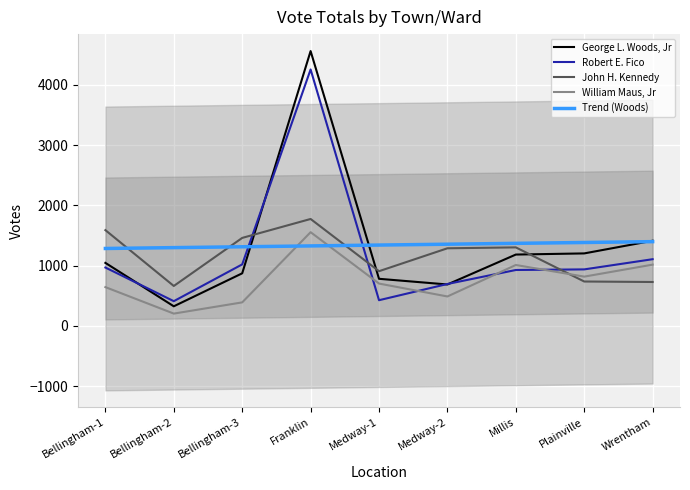

What is the average value of the Trend (Woods) series?

1341.4